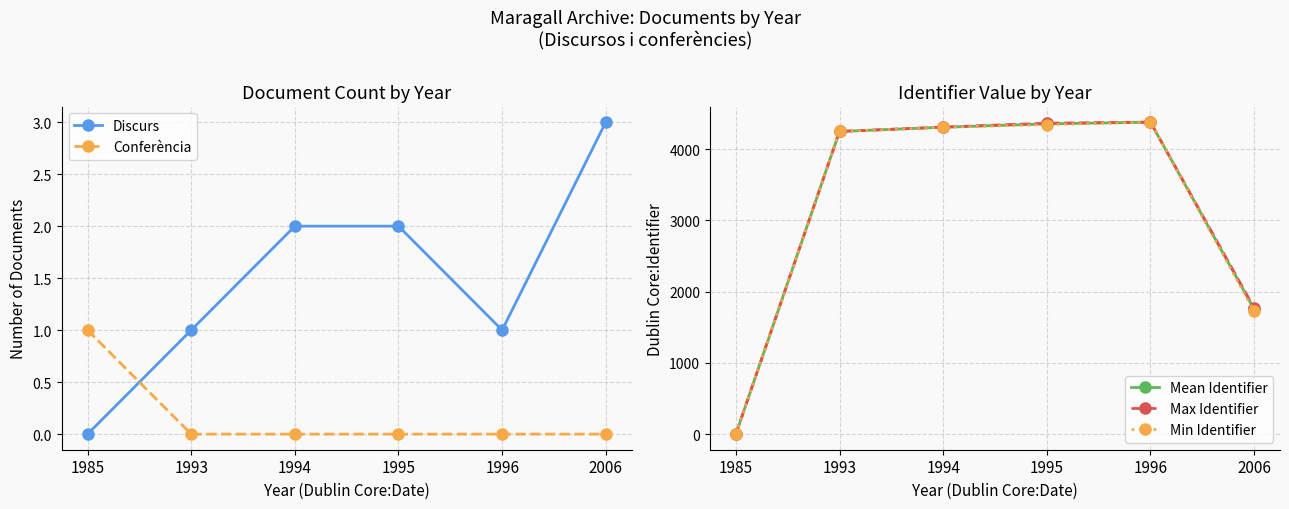

How many data points in Max Identifier are less than 4310?

3